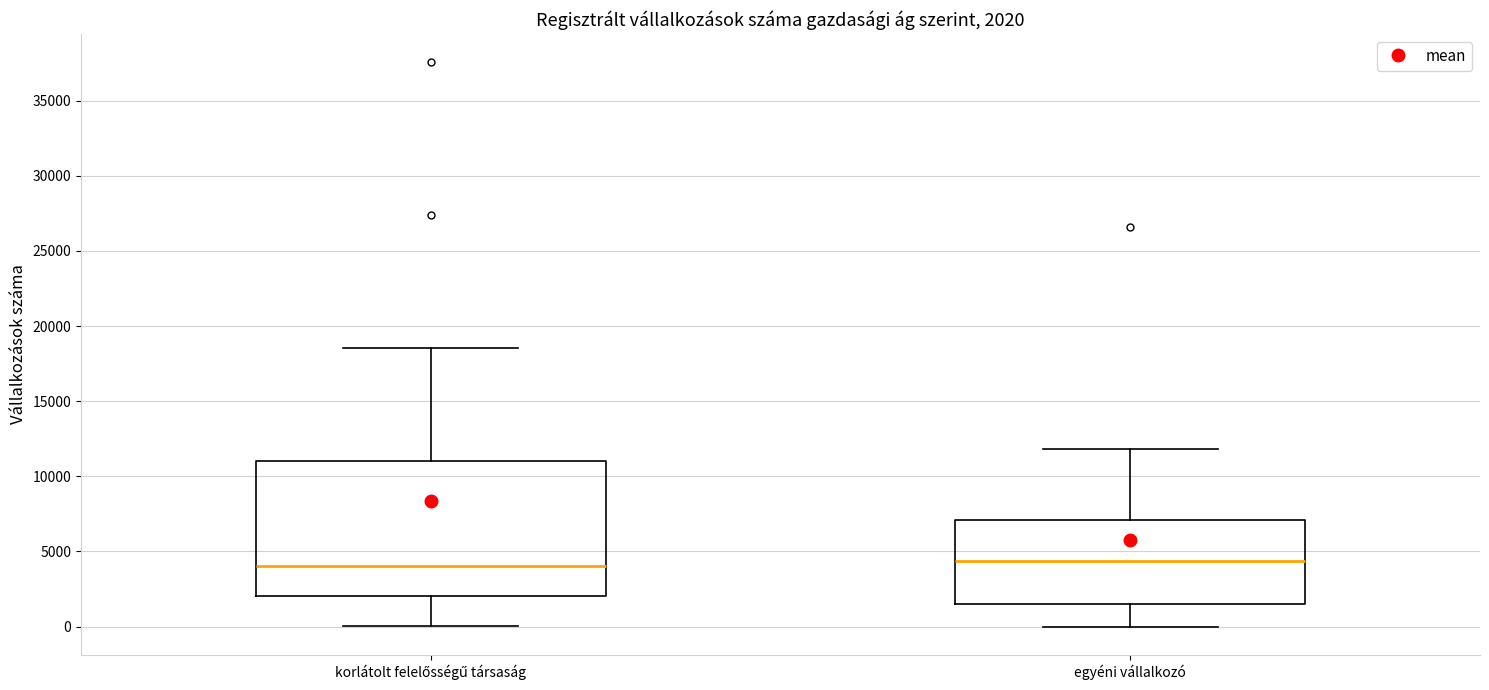

Comparing the boxes themselves (not the whiskers), which one is the tallest?

korlátolt felelősségű társaság